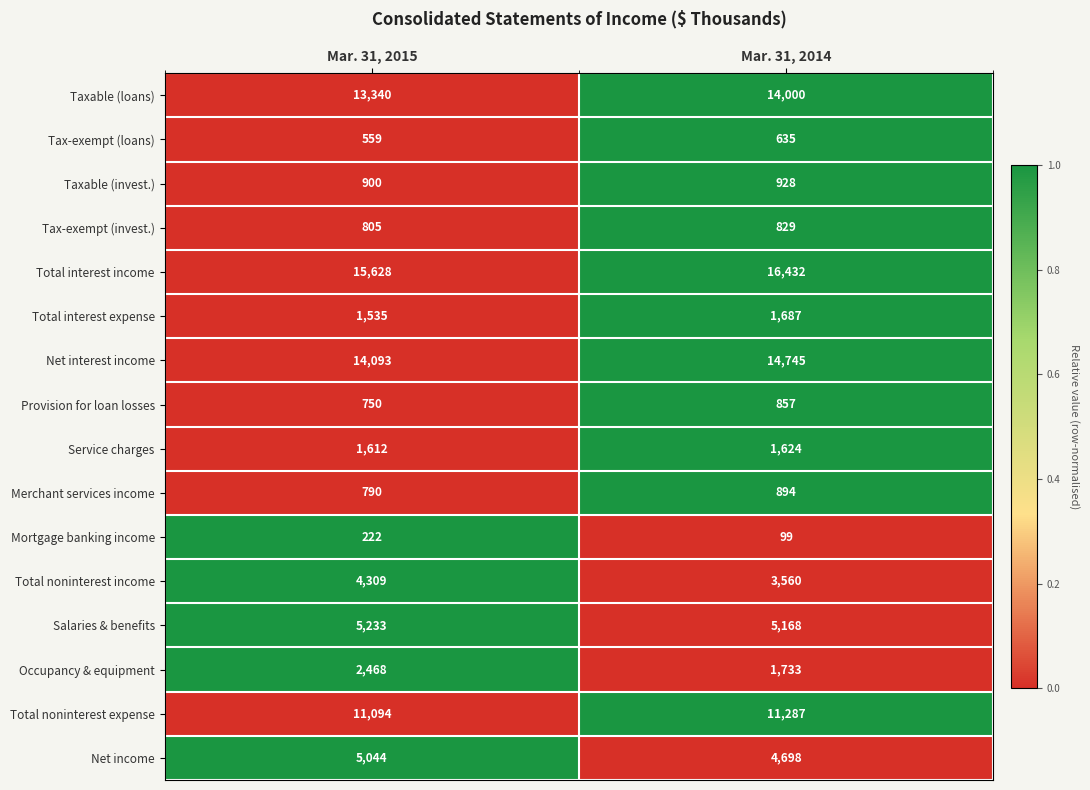

How many categories are shown in the chart?

2